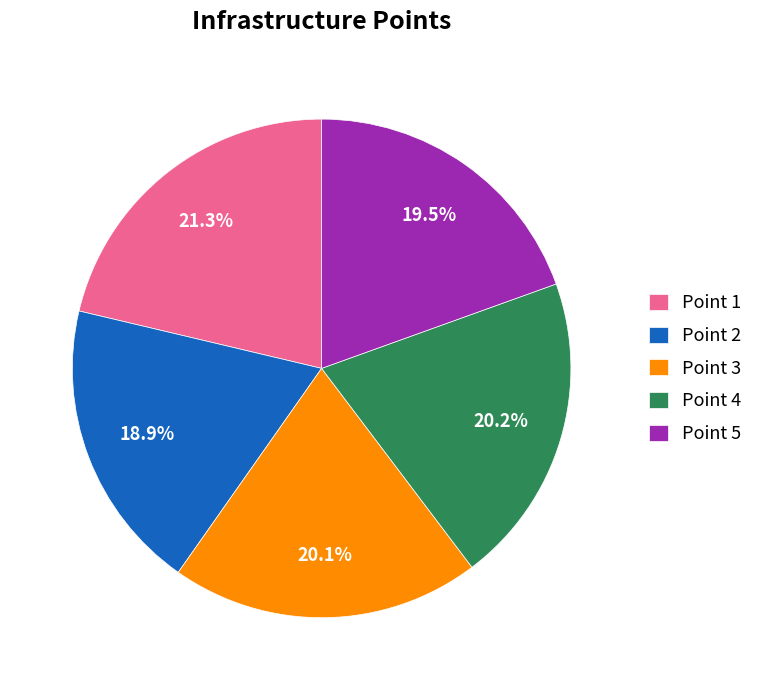

To the nearest percent, what is the average slice percentage?

20%